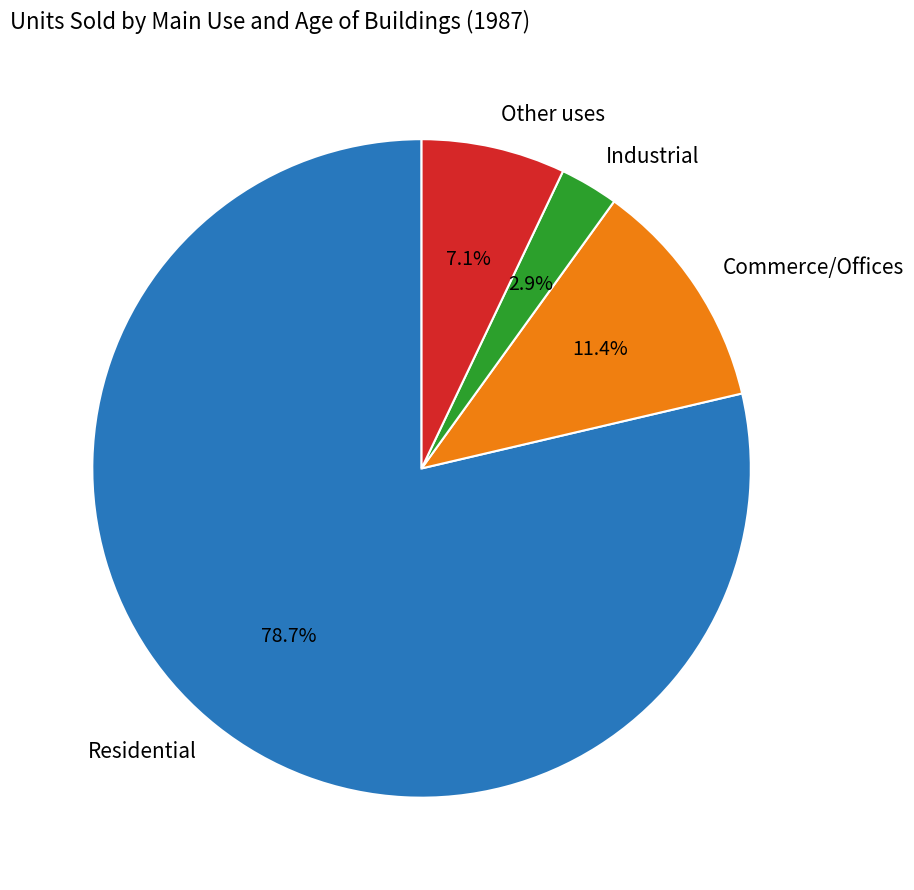

Does Other uses account for over 50% of the chart?

No